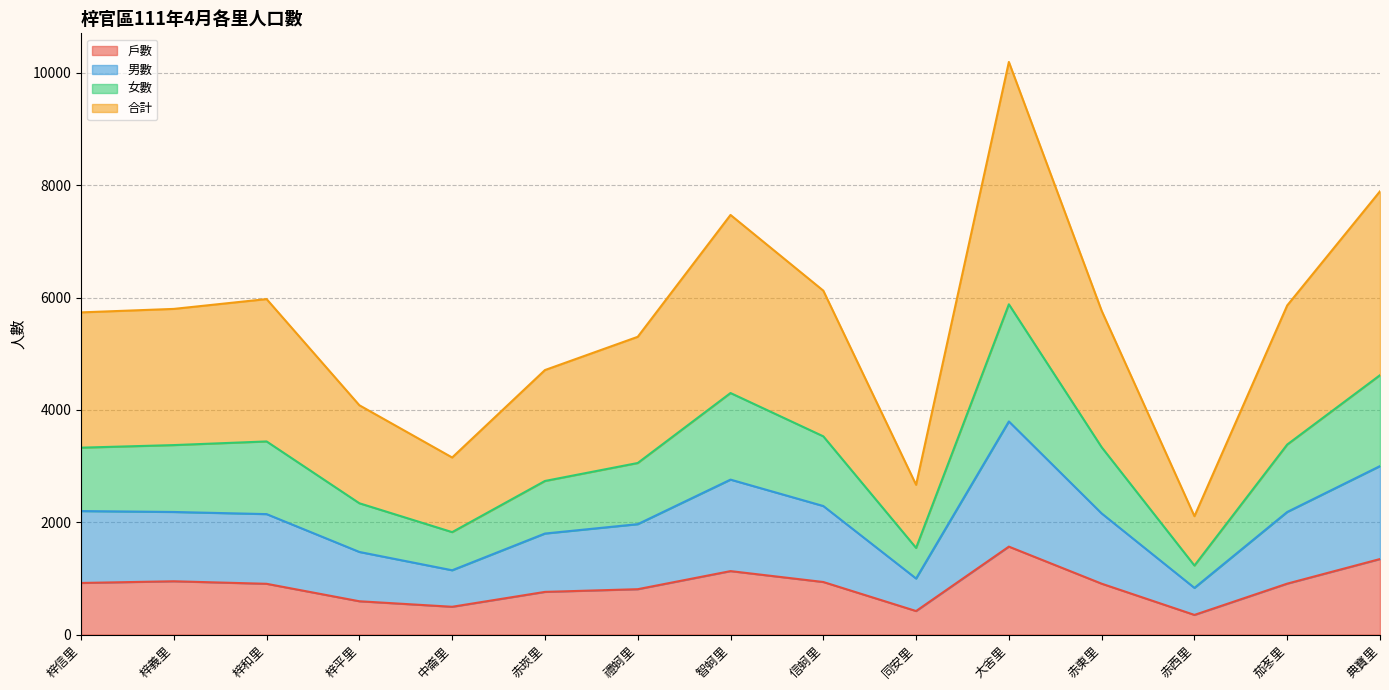

How many lines are shown in the chart?

4